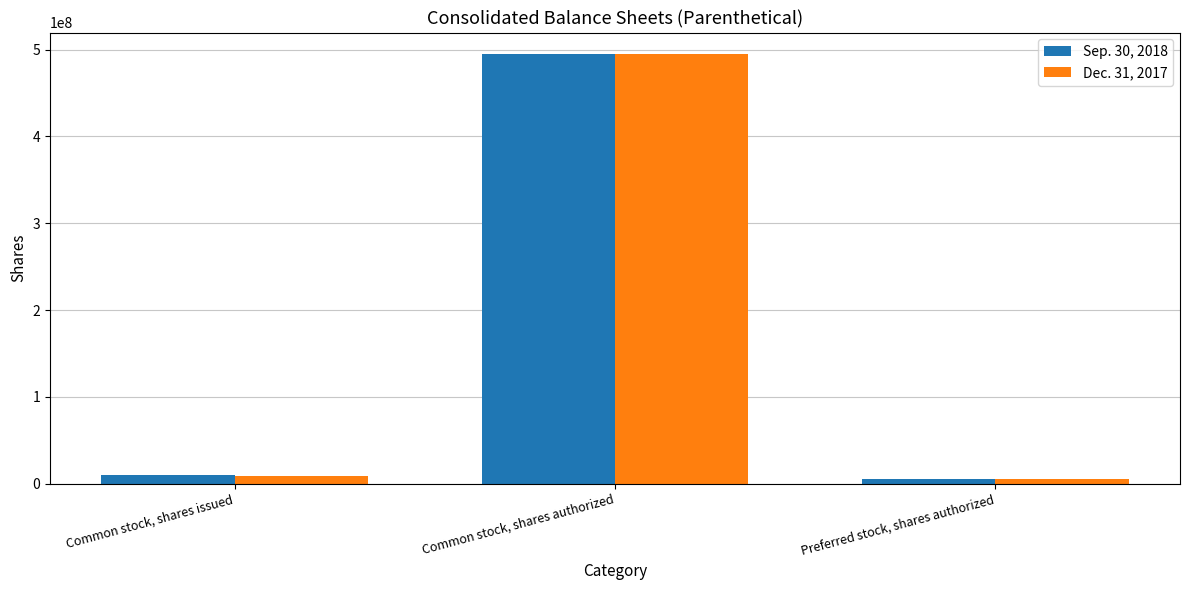

What is the total value across all series at Common stock, shares authorized?

990000000